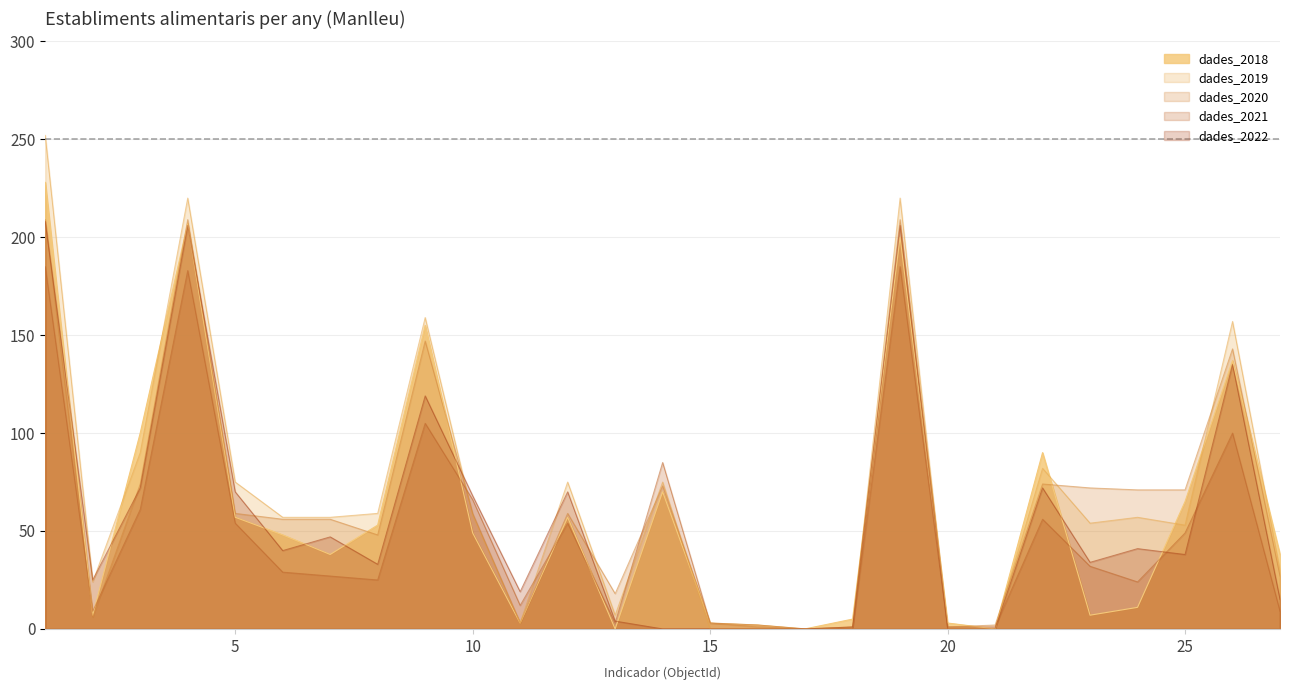

How many intersections are there between dades_2018 and dades_2022?

12